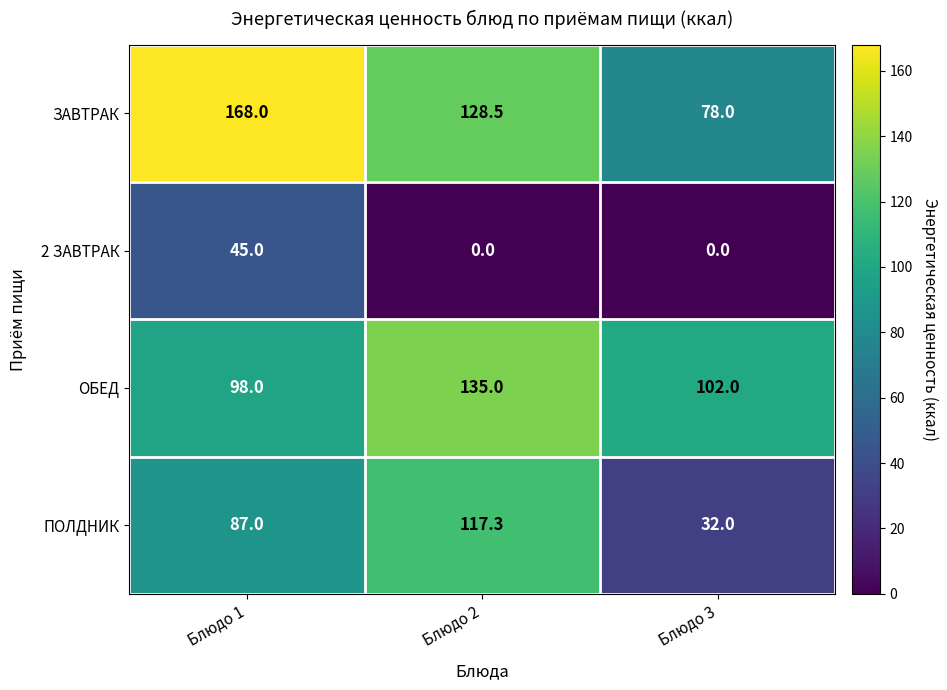

What value does the ОБЕД series have at Блюдо 3?

102.0